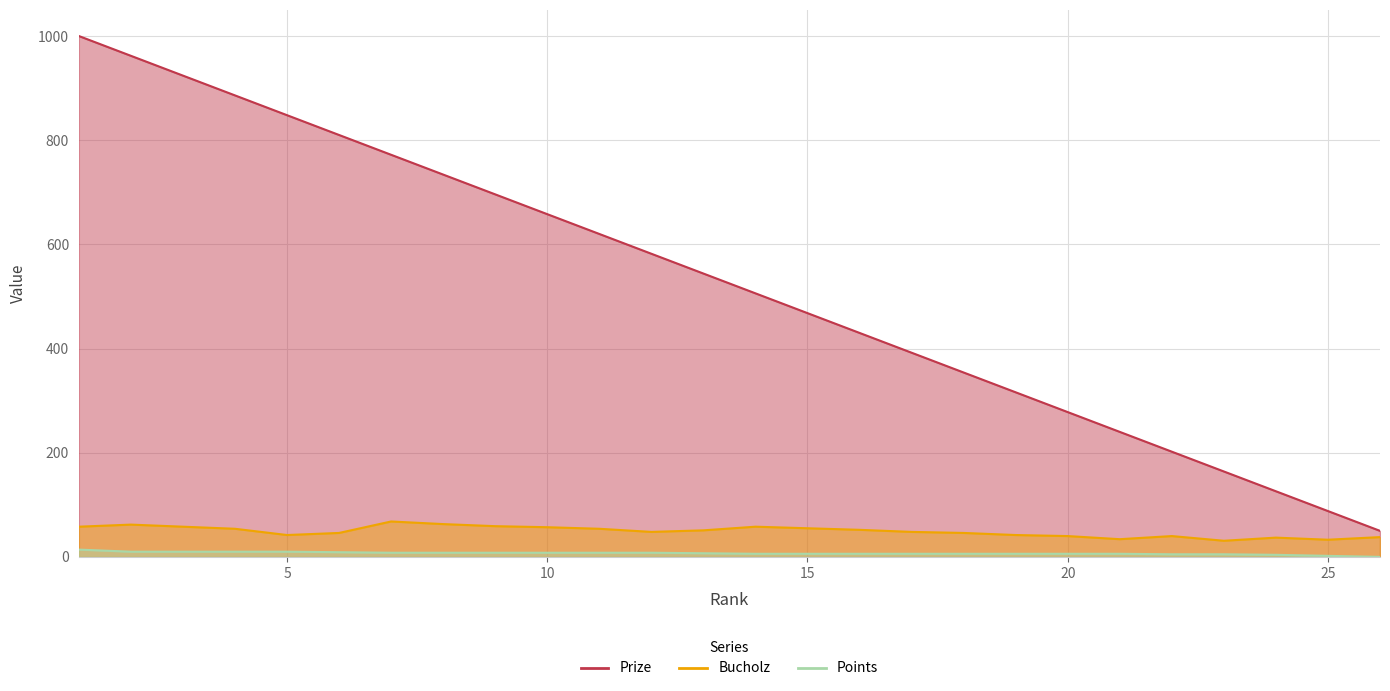

Reading right to left, what are all the values shown in this chart?

Prize: 50	88	126	164	202	240	278	316	354	392	430	468	506	544	582	620	658	696	734	772	810	848	886	924	962	1000
Bucholz: 38	33	37	31	40	34	40	42	46	48	52	55	58	51	48	54	57	59	63	68	46	42	54	58	62	58
Points: 0	2	4	5	5	6	6	6	6	6	6	6	6	7	8	8	8	8	8	8	9	10	10	10	10	14